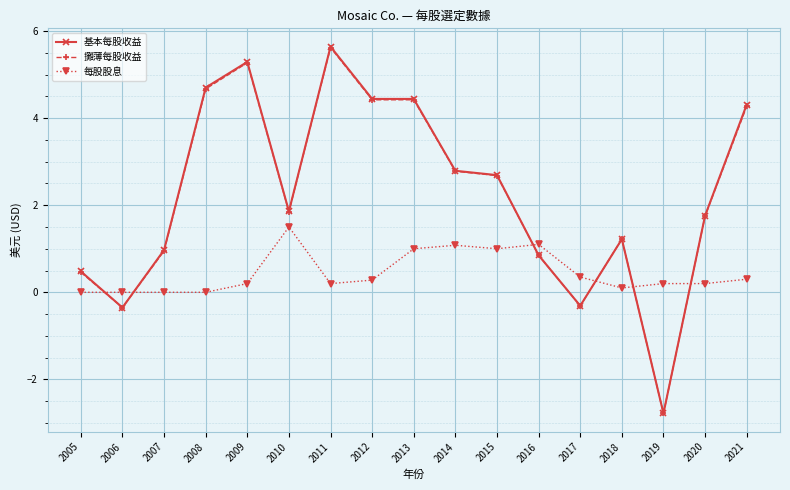

Which series has the largest range (max minus min)?

基本每股收益